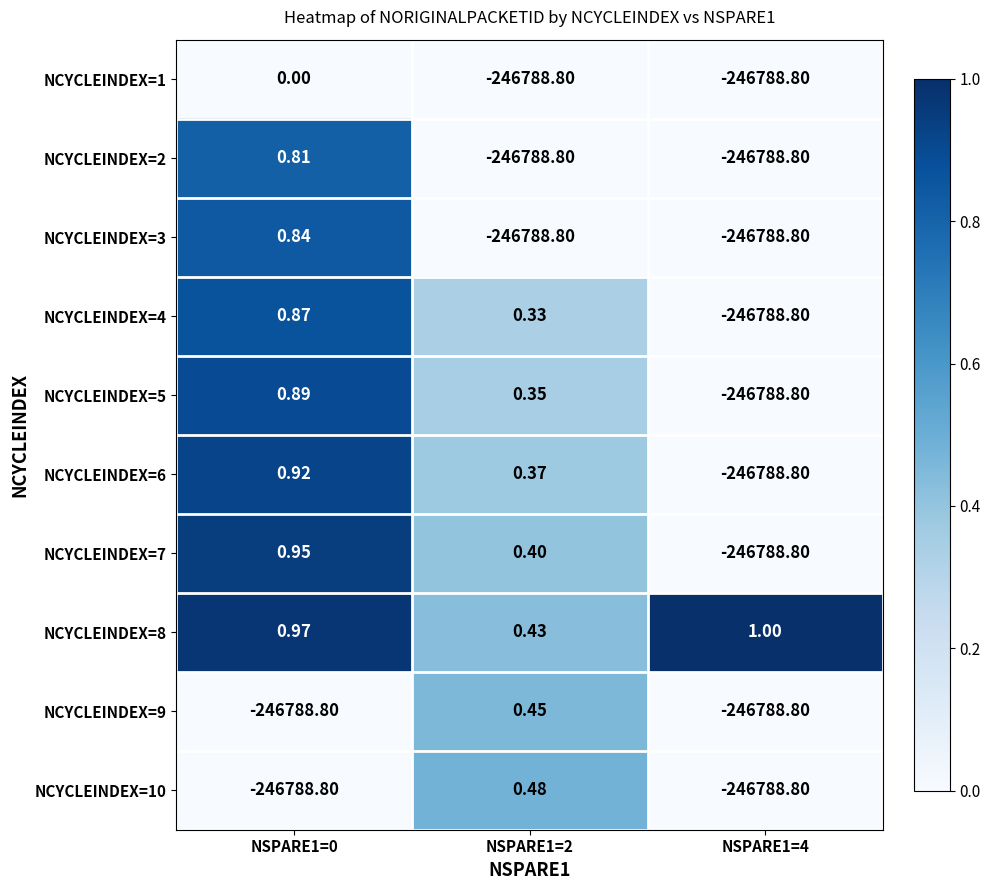

Is the value of NCYCLEINDEX=4 at NSPARE1=2 greater than the value of NCYCLEINDEX=10 at NSPARE1=0?

Yes